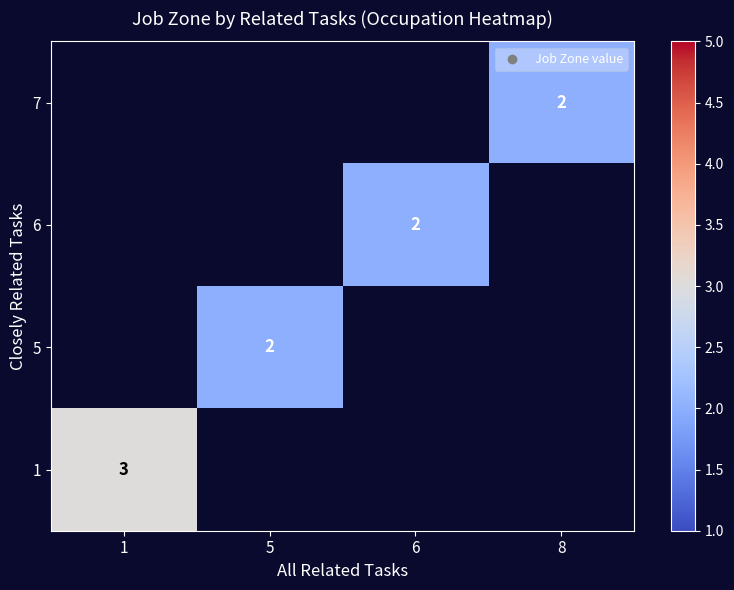

True or false: 6 has a value of 3 at 6.

False